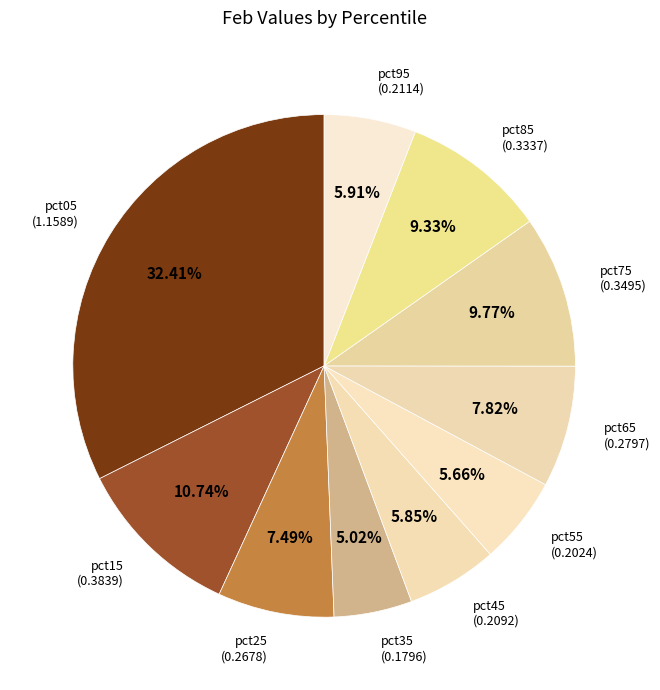

The pct75 slice represents 10% of the pie. True or false?

True